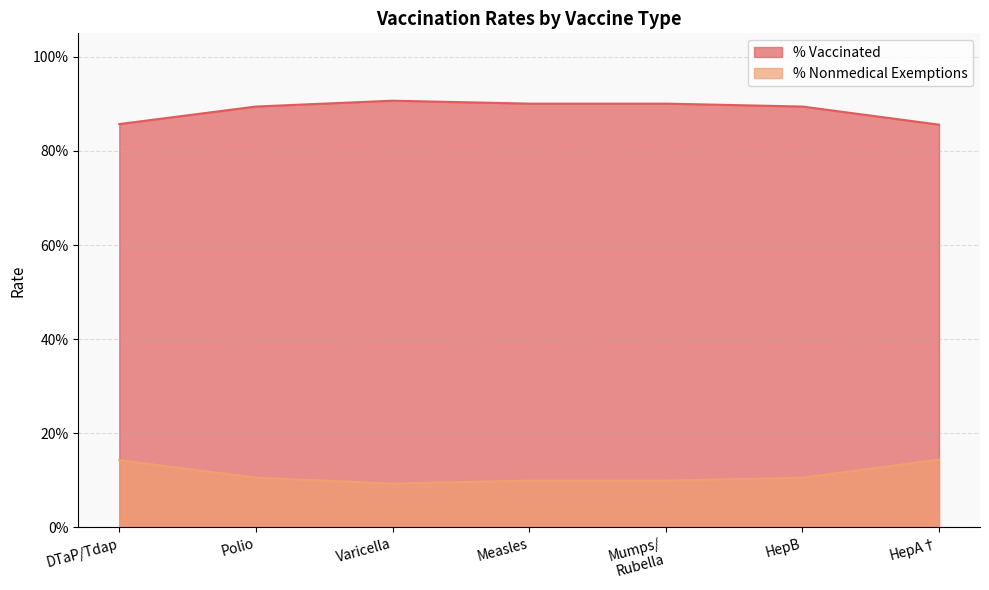

What is the average value of the % Nonmedical Exemptions series?

0.1